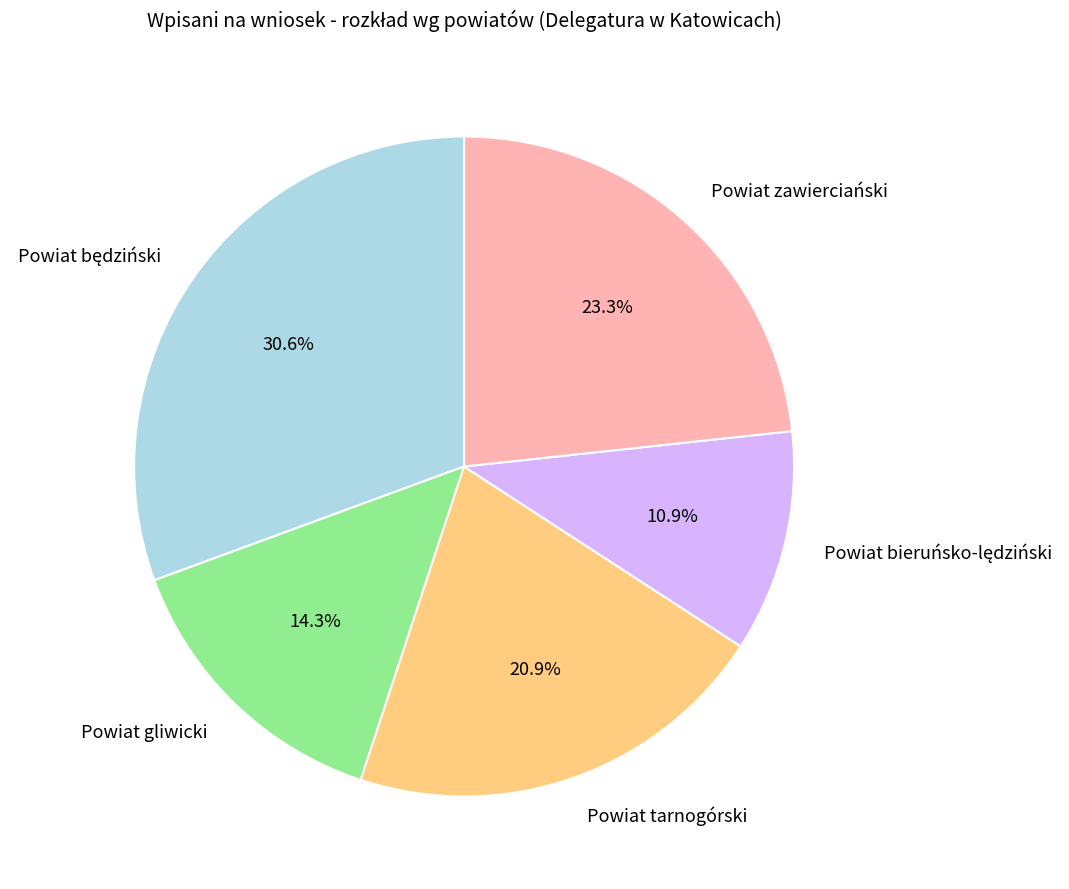

Count the number of slices in the pie.

5